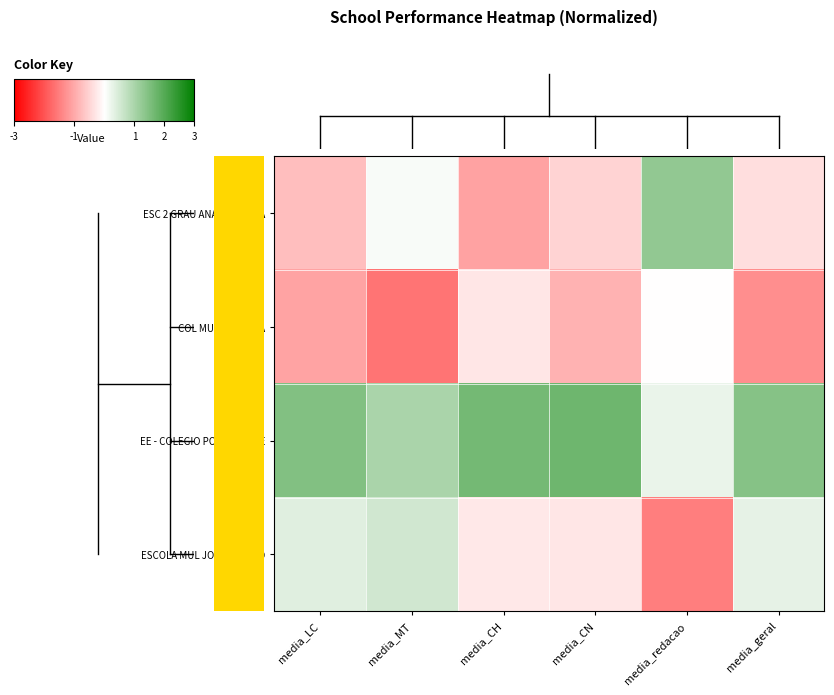

At which category does the chart reach its peak across all series?

media_CN